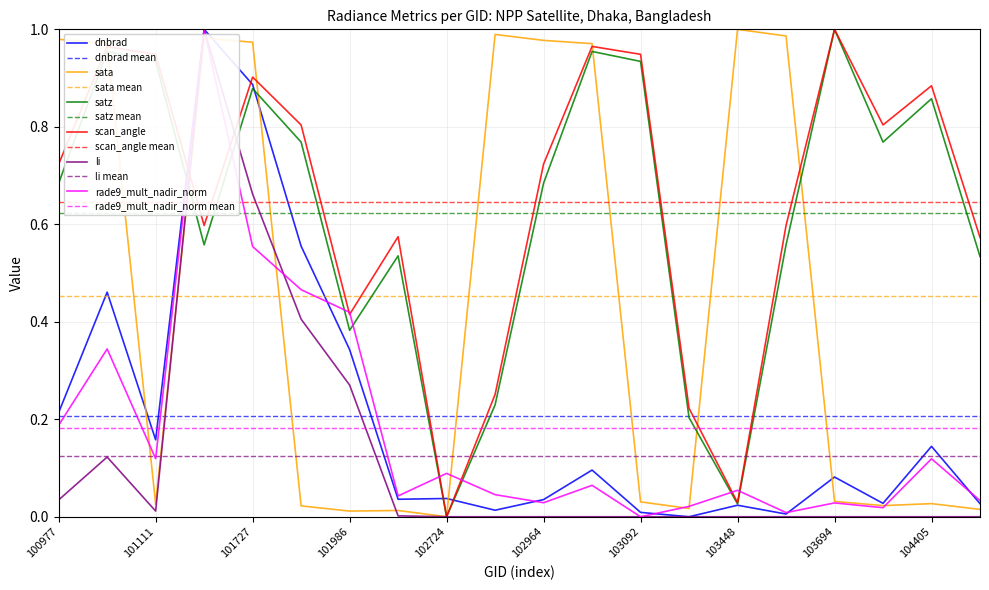

What is the value of the scan_angle point at the 3rd from the left?

0.9